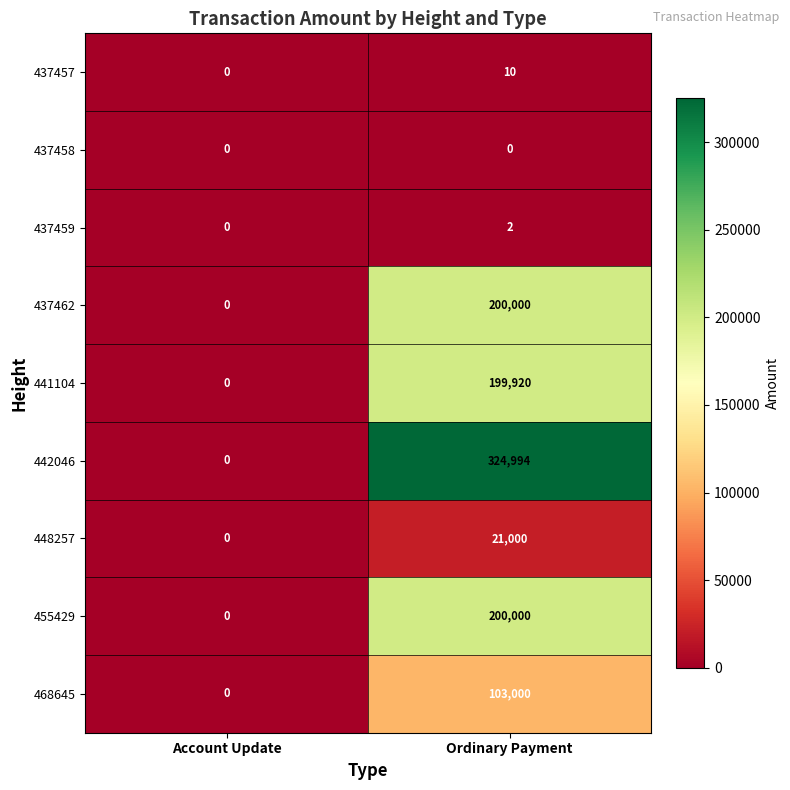

Reading right to left, transcribe all the data shown in this chart.

437457: Ordinary Payment=10	Account Update=0
437458: Ordinary Payment=0	Account Update=0
437459: Ordinary Payment=2	Account Update=0
437462: Ordinary Payment=200000	Account Update=0
441104: Ordinary Payment=199920	Account Update=0
442046: Ordinary Payment=324994	Account Update=0
448257: Ordinary Payment=21000	Account Update=0
455429: Ordinary Payment=200000	Account Update=0
468645: Ordinary Payment=103000	Account Update=0